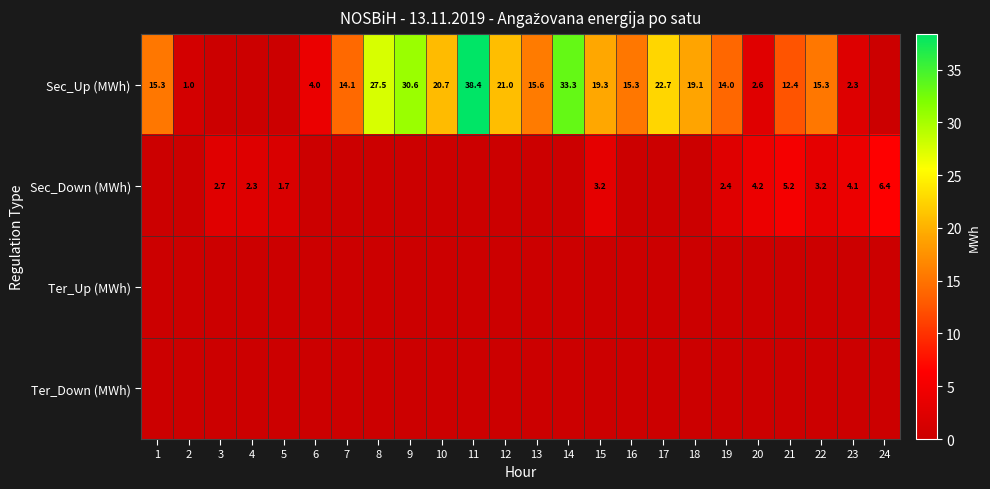

What is the total value across all series at 21?

17.7